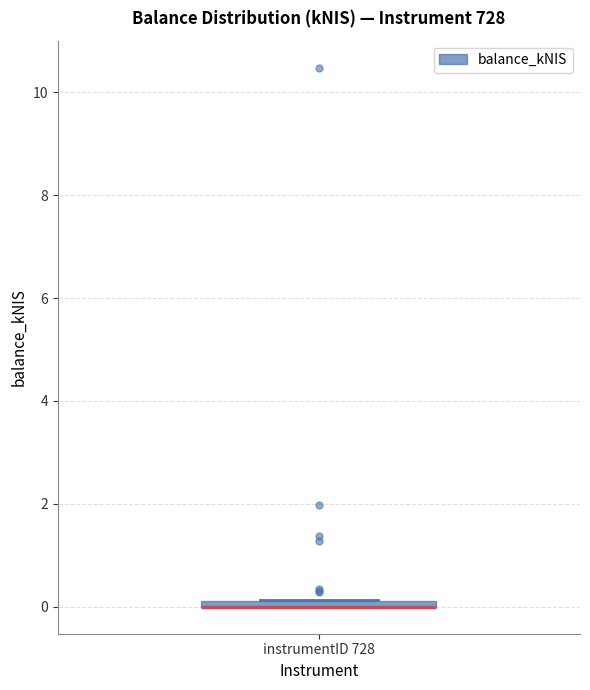

Where is the upper edge of the box for instrumentID 728 on the y-axis? The values are not printed on the chart, so give them approximately, as read against the axis.

0.2